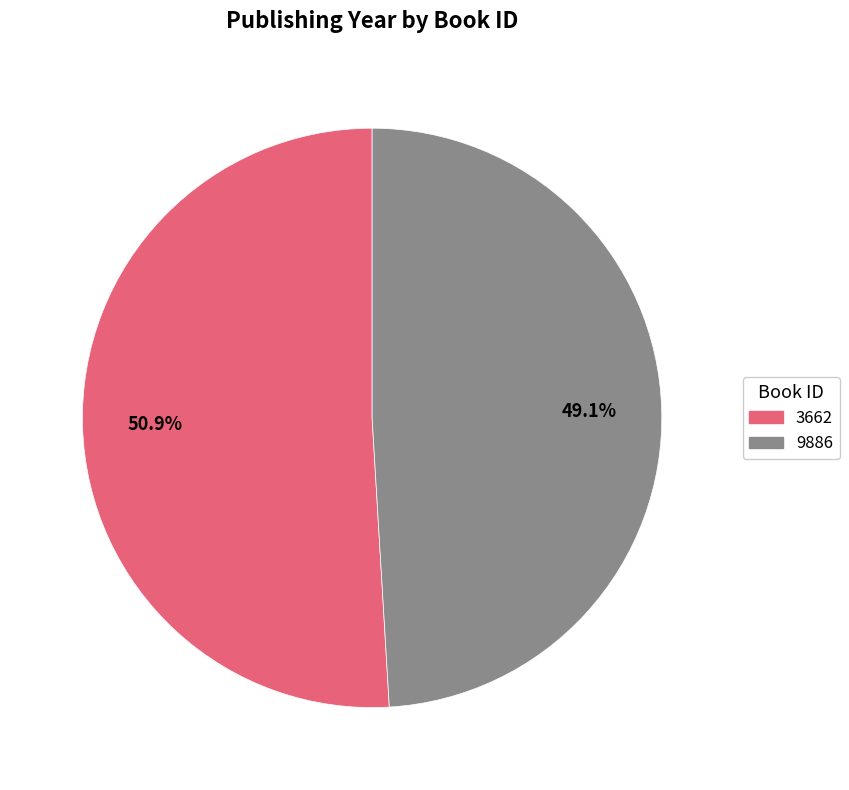

Which slice is the smallest?

9886